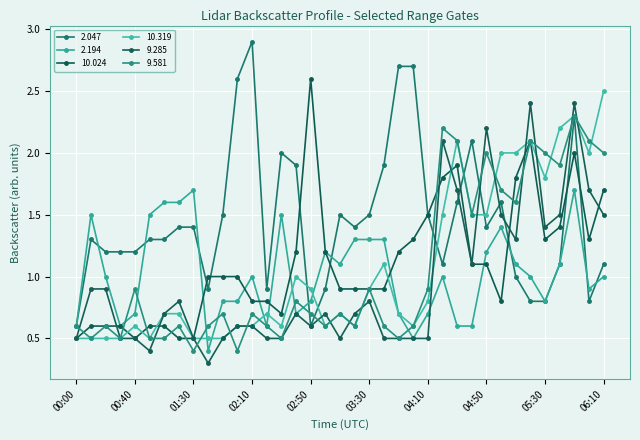

What is the sum of all 2.194 values?

37.9